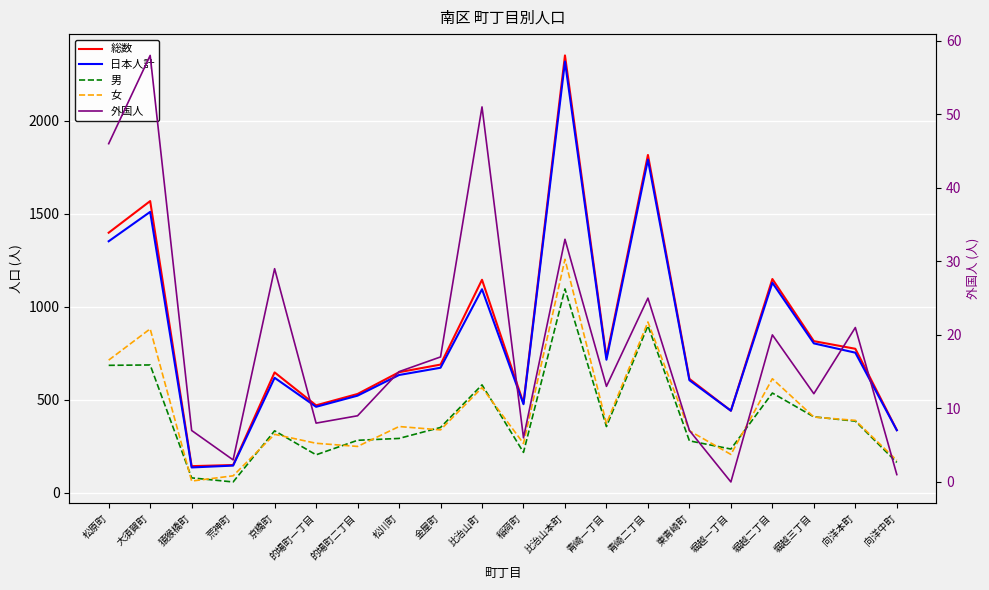

Reading right to left, transcribe all the data shown in this chart.

総数: 337	774	815	1149	441	612	1816	728	2351	482	1145	689	648	531	470	647	149	143	1568	1398
日本人計: 336	753	803	1129	441	605	1791	715	2318	476	1094	672	633	522	462	618	146	136	1510	1352
男: 163	385	408	536	235	279	898	356	1096	217	580	351	292	282	204	333	58	80	687	685
女: 174	389	407	613	206	333	918	372	1255	265	565	338	356	249	266	314	91	63	881	713
外国人: 1	21	12	20	0	7	25	13	33	6	51	17	15	9	8	29	3	7	58	46